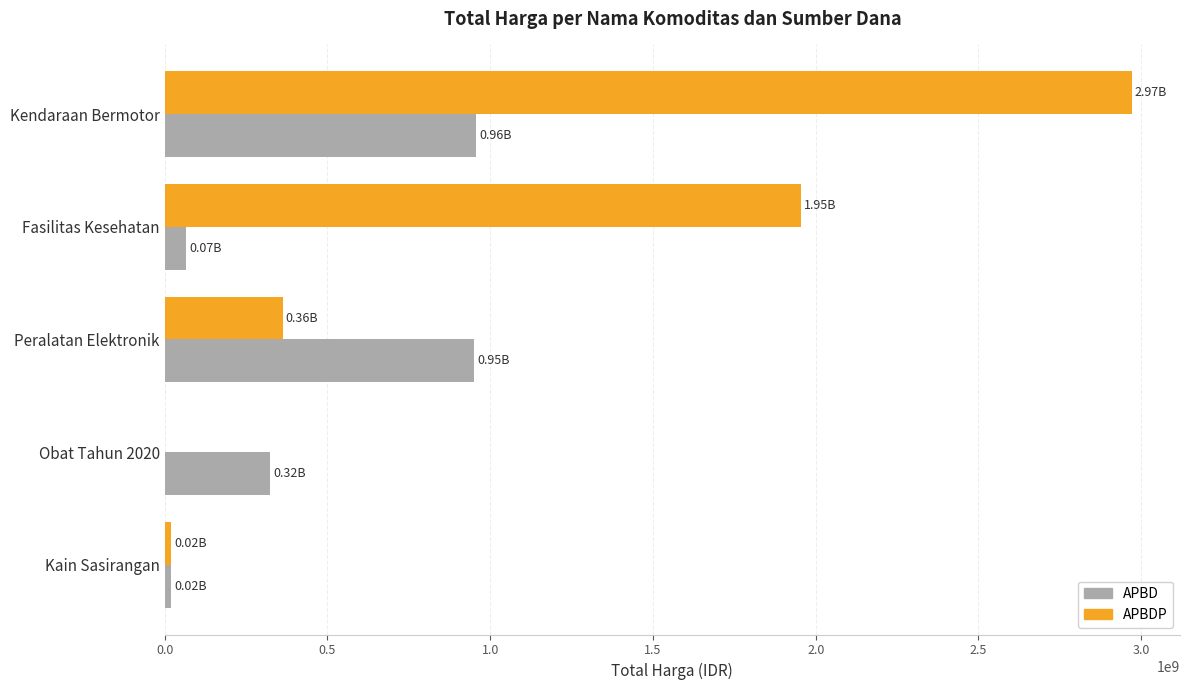

What is the sum of all APBD values?

2314056285